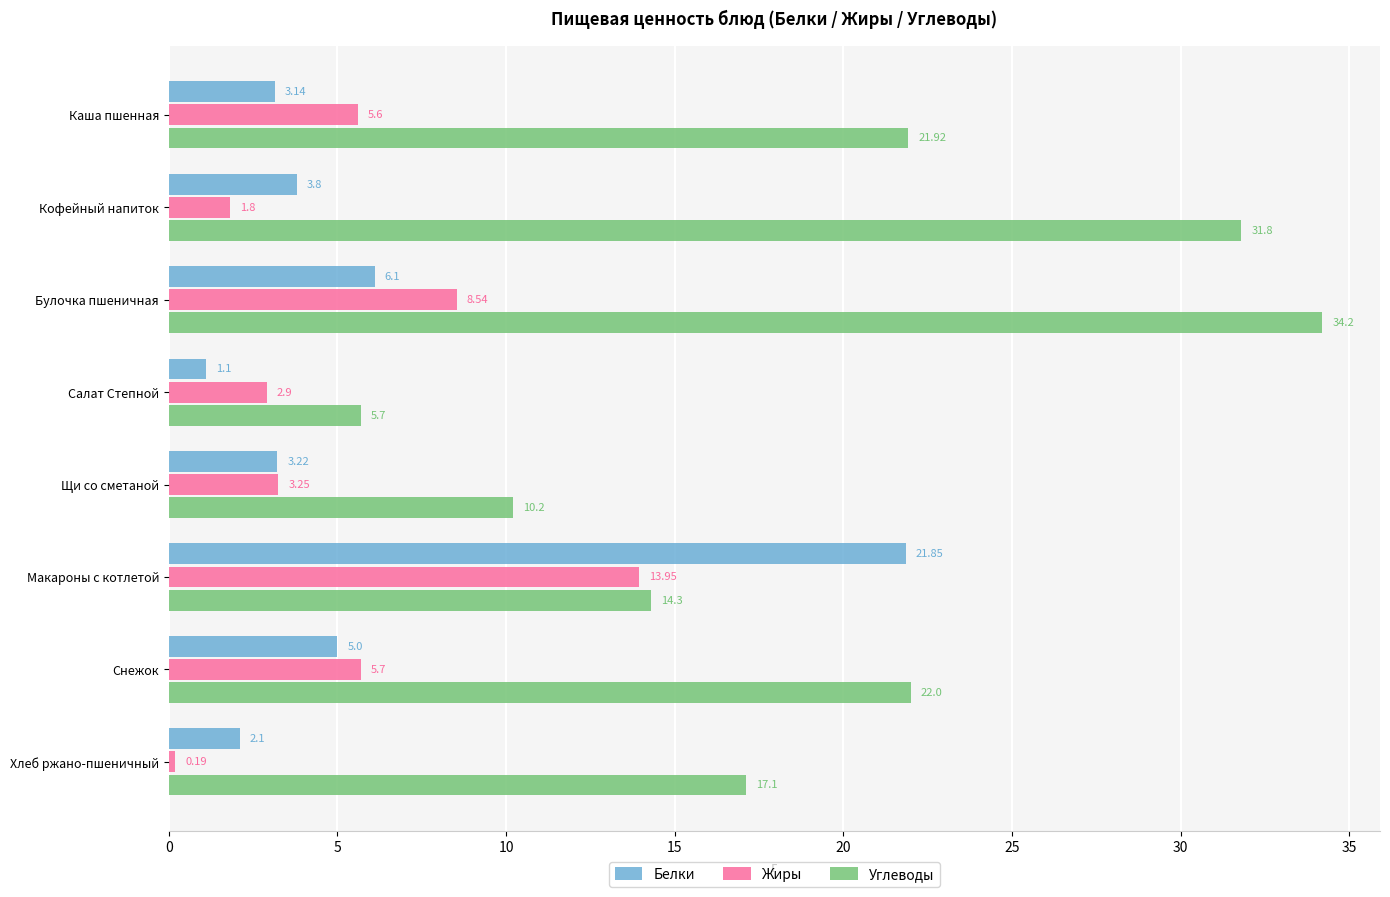

Which label corresponds to the largest value in the chart?

Булочка пшеничная